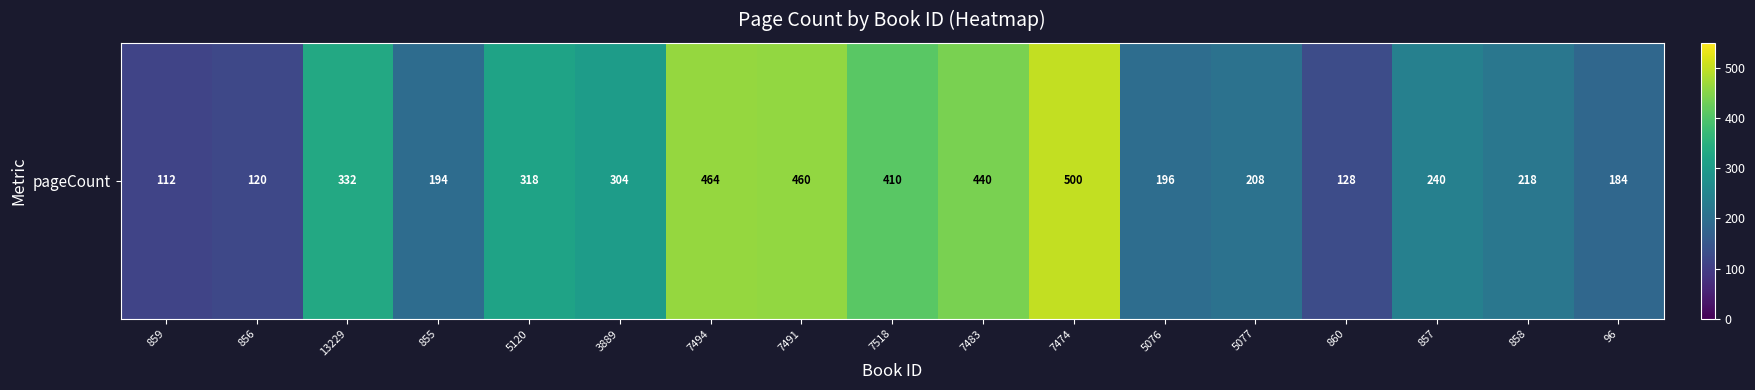

At which label is the value closest to 306?

3889